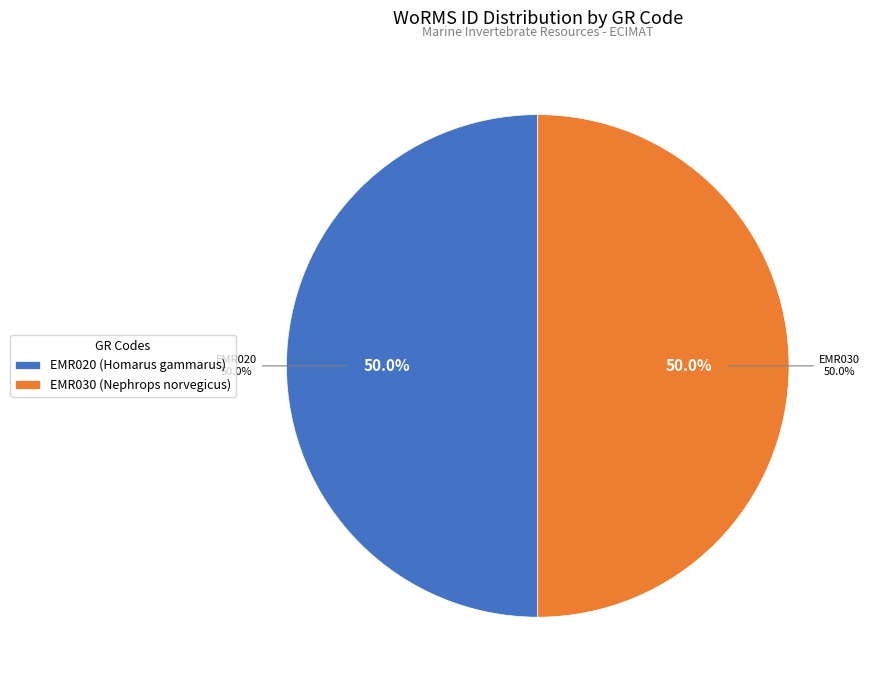

Rank the categories by value from highest to lowest.

EMR030, EMR020